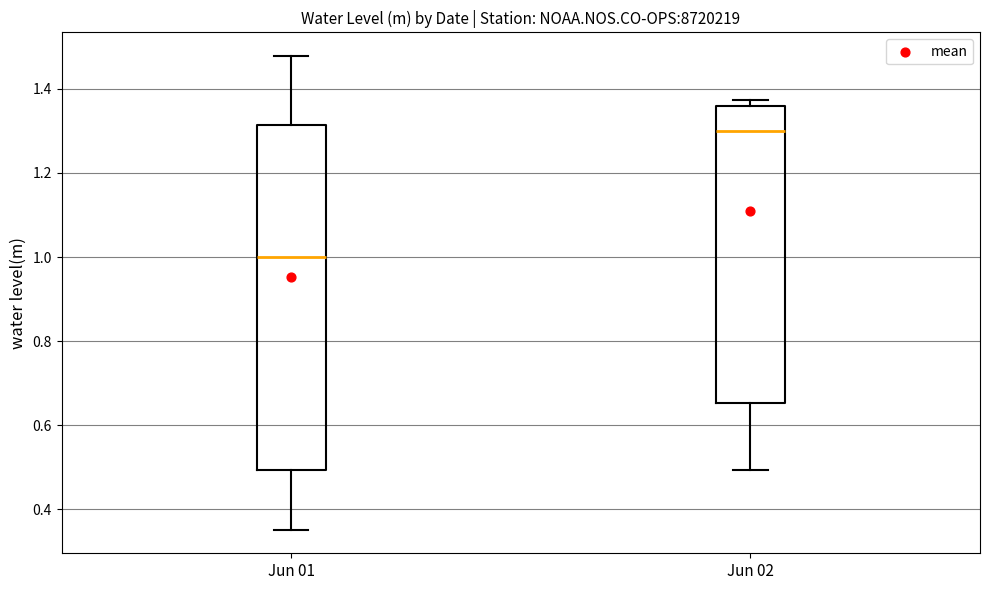

Where is the lower edge of the box for Jun 01 on the y-axis? The values are not printed on the chart, so give them approximately, as read against the axis.

0.50